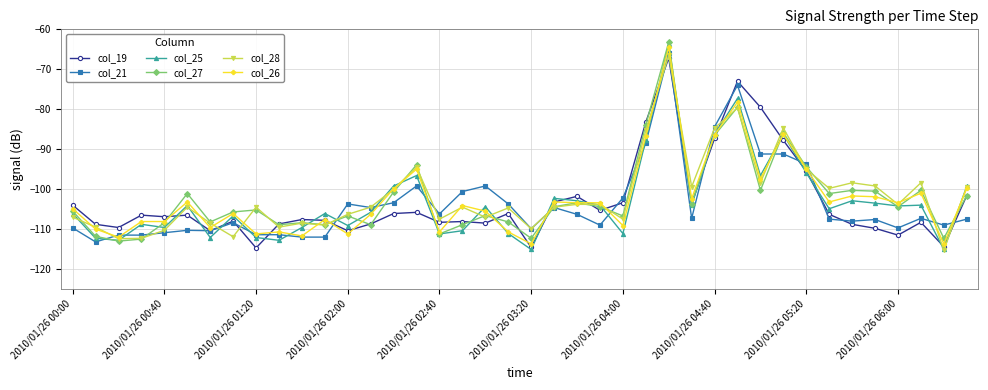

True or false: col_28 has more than 1 interior local peaks.

True